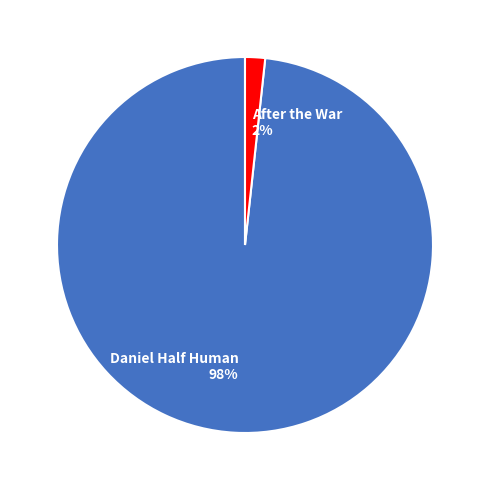

What is the smallest slice in the pie chart?

After the War